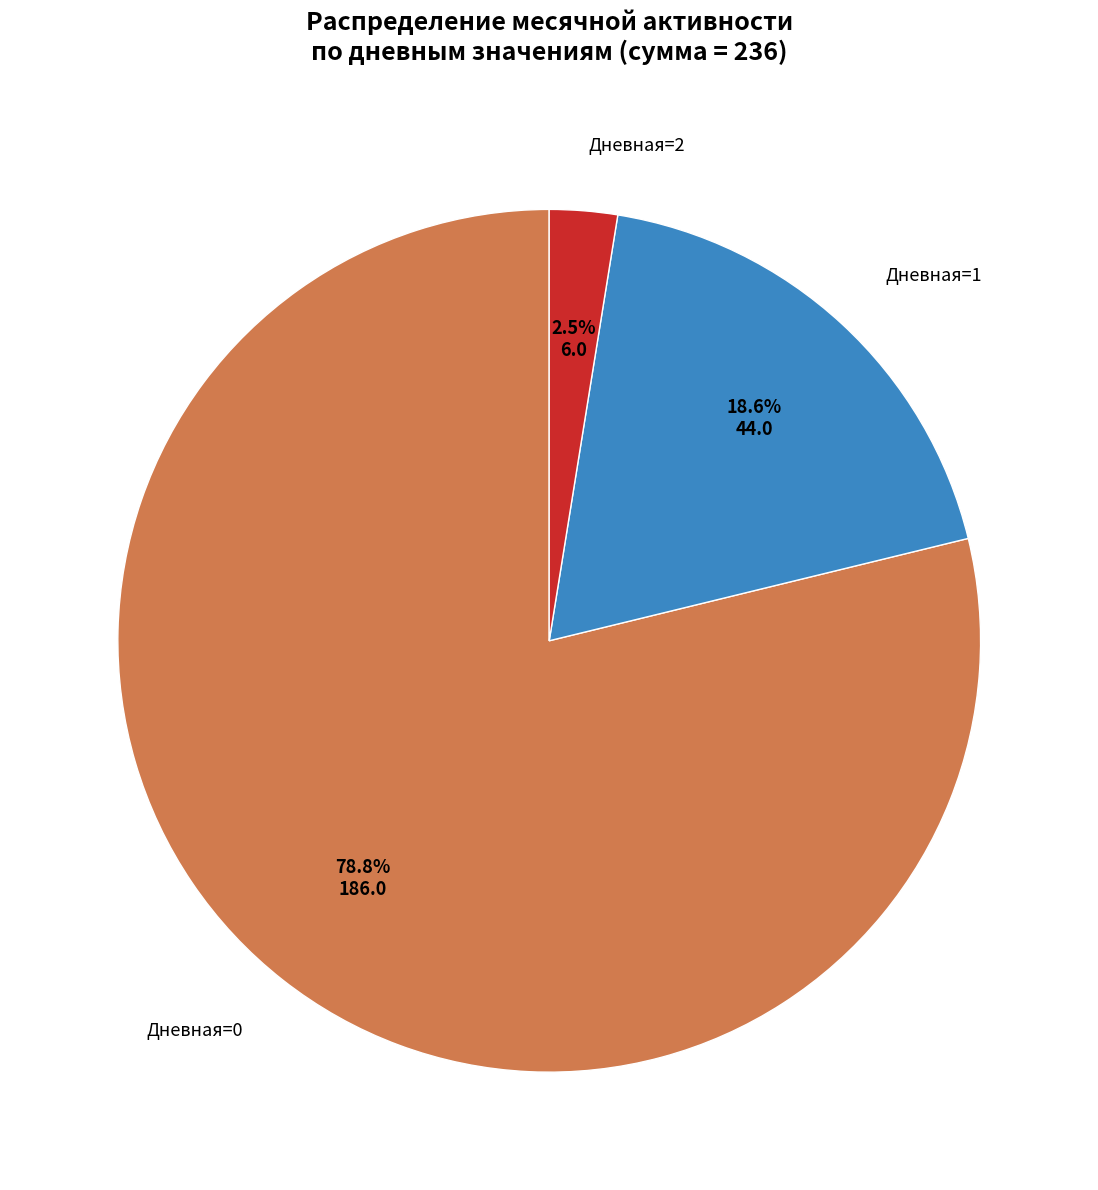

Count the number of slices in the pie.

3